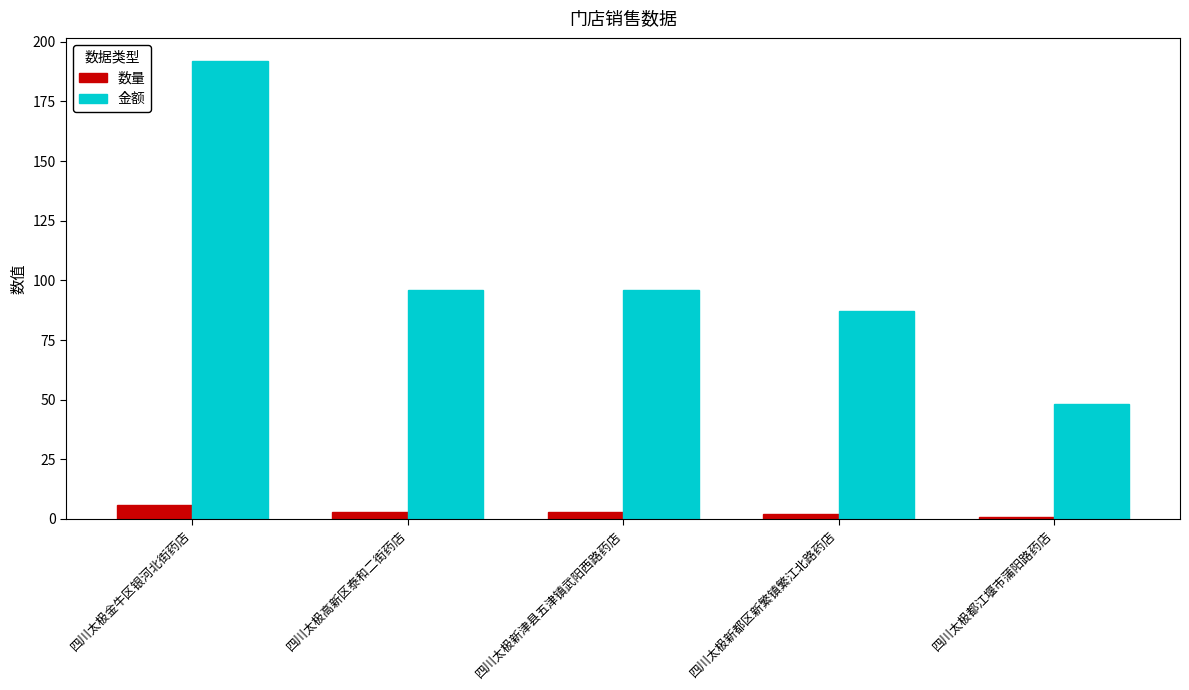

What is the difference between the 数量 values at 四川太极高新区泰和二街药店 and 四川太极都江堰市蒲阳路药店?

2.0